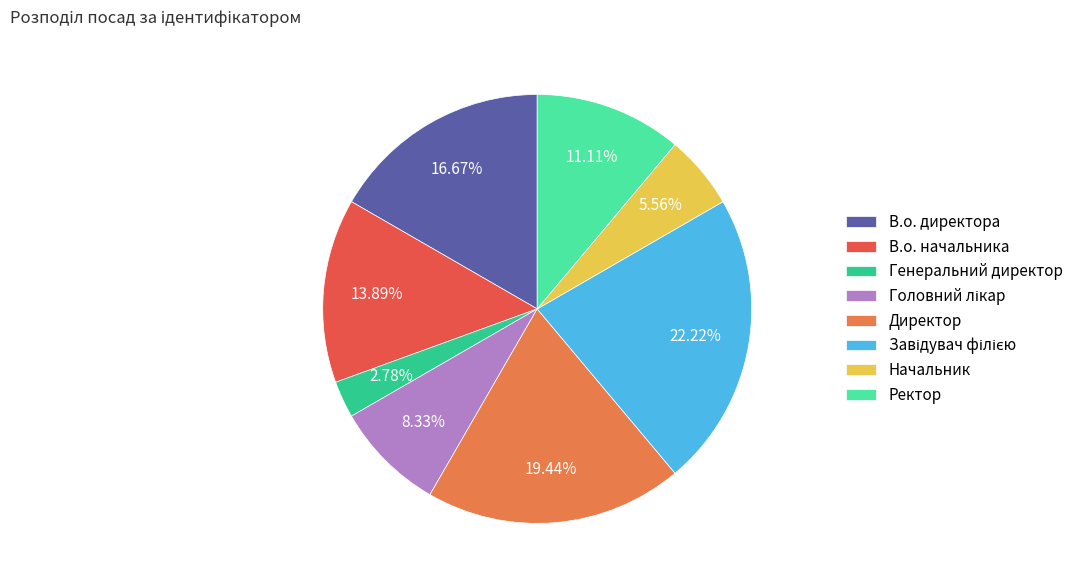

How many segments does this pie chart have?

8